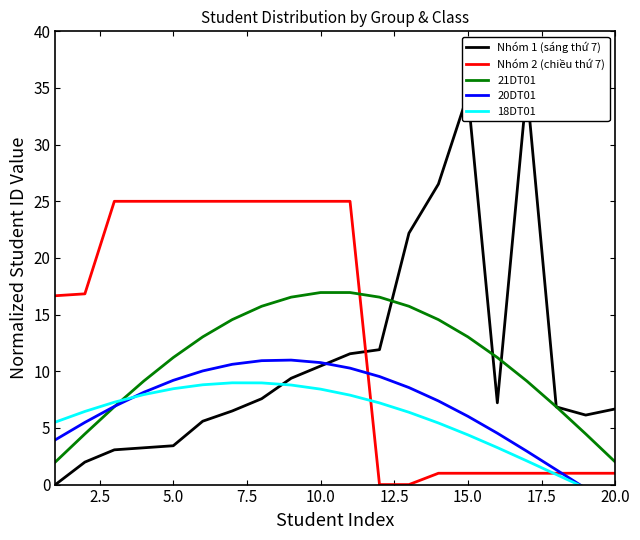

Which series ends up on top after the final intersection of Nhóm 2 (chiều thứ 7) and 20DT01?

Nhóm 2 (chiều thứ 7)